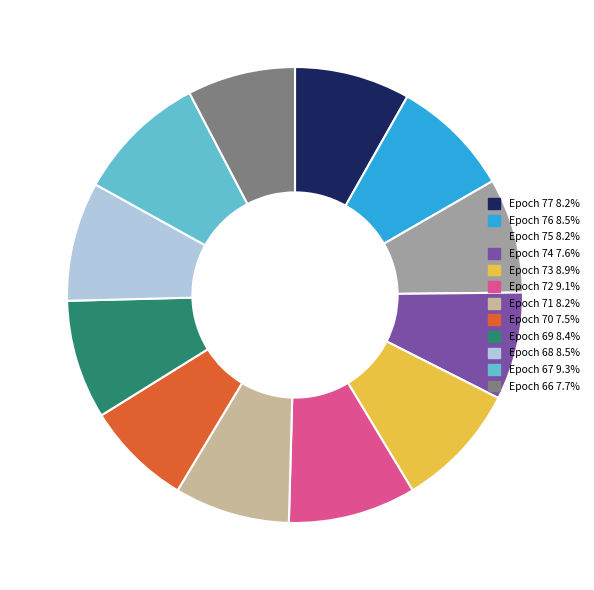

How many slices are in this pie chart?

12